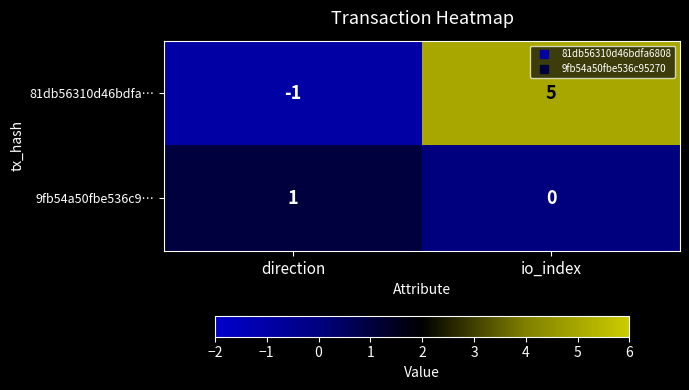

How many values in 81db56310d46bdfa… are above zero?

1